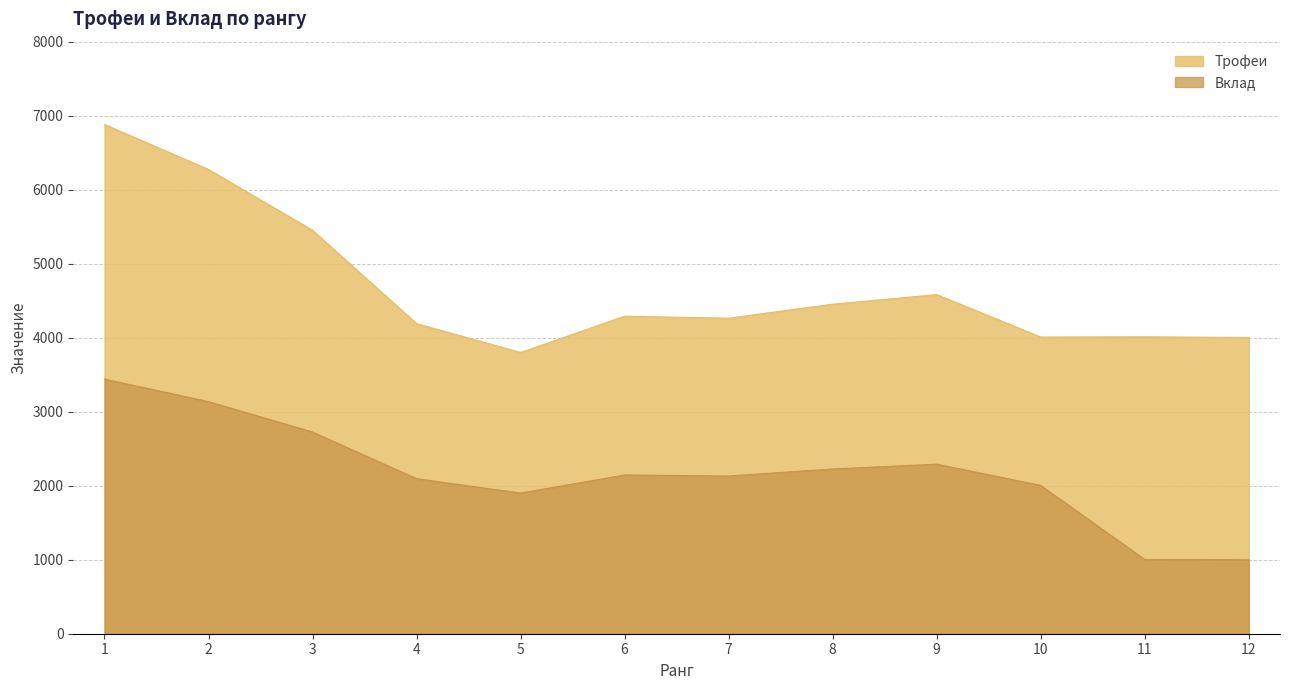

True or false: Вклад and Трофеи cross at least once.

False